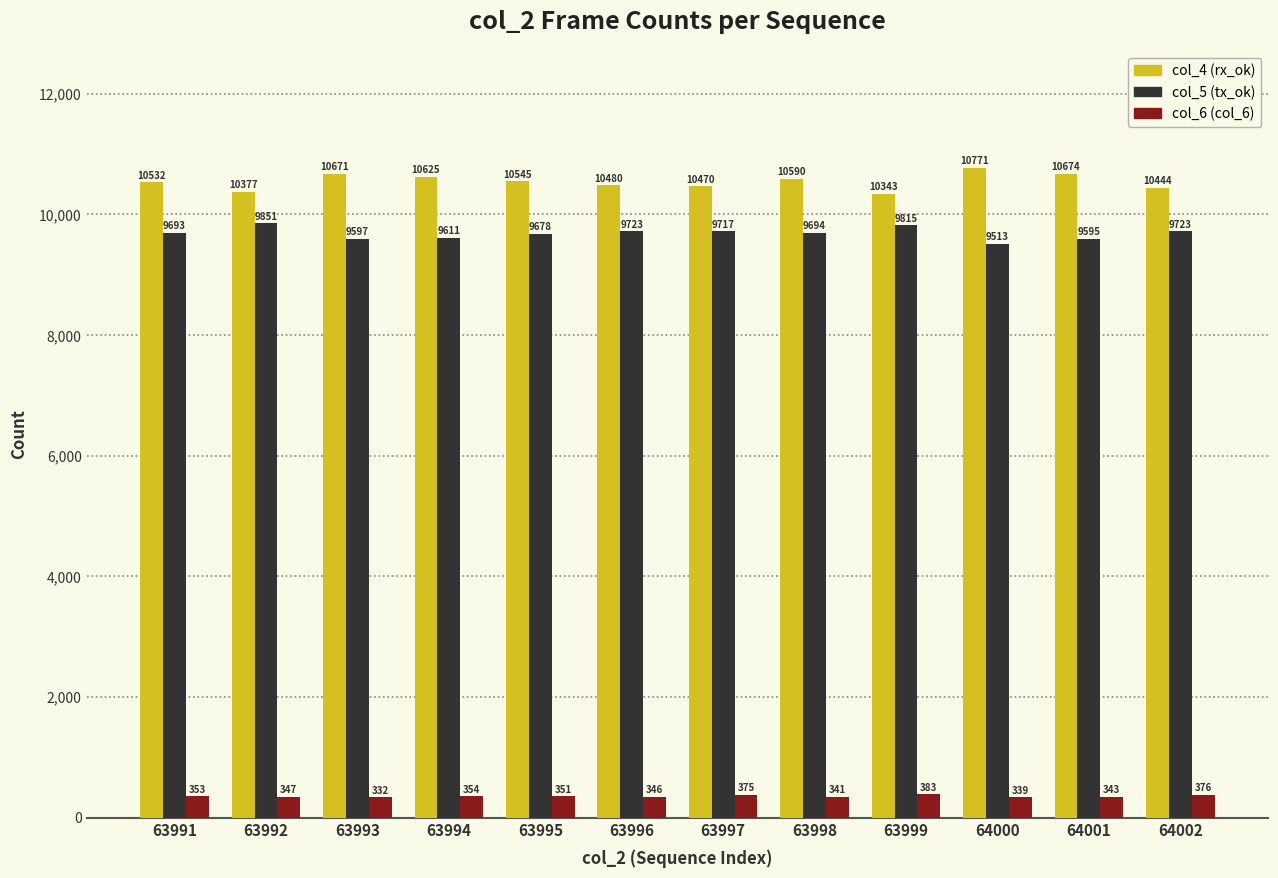

The value of col_4 (rx_ok) at 63997 is 10470. True or false?

True